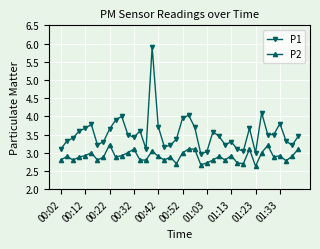

True or false: P1 and P2 intersect in this chart.

False